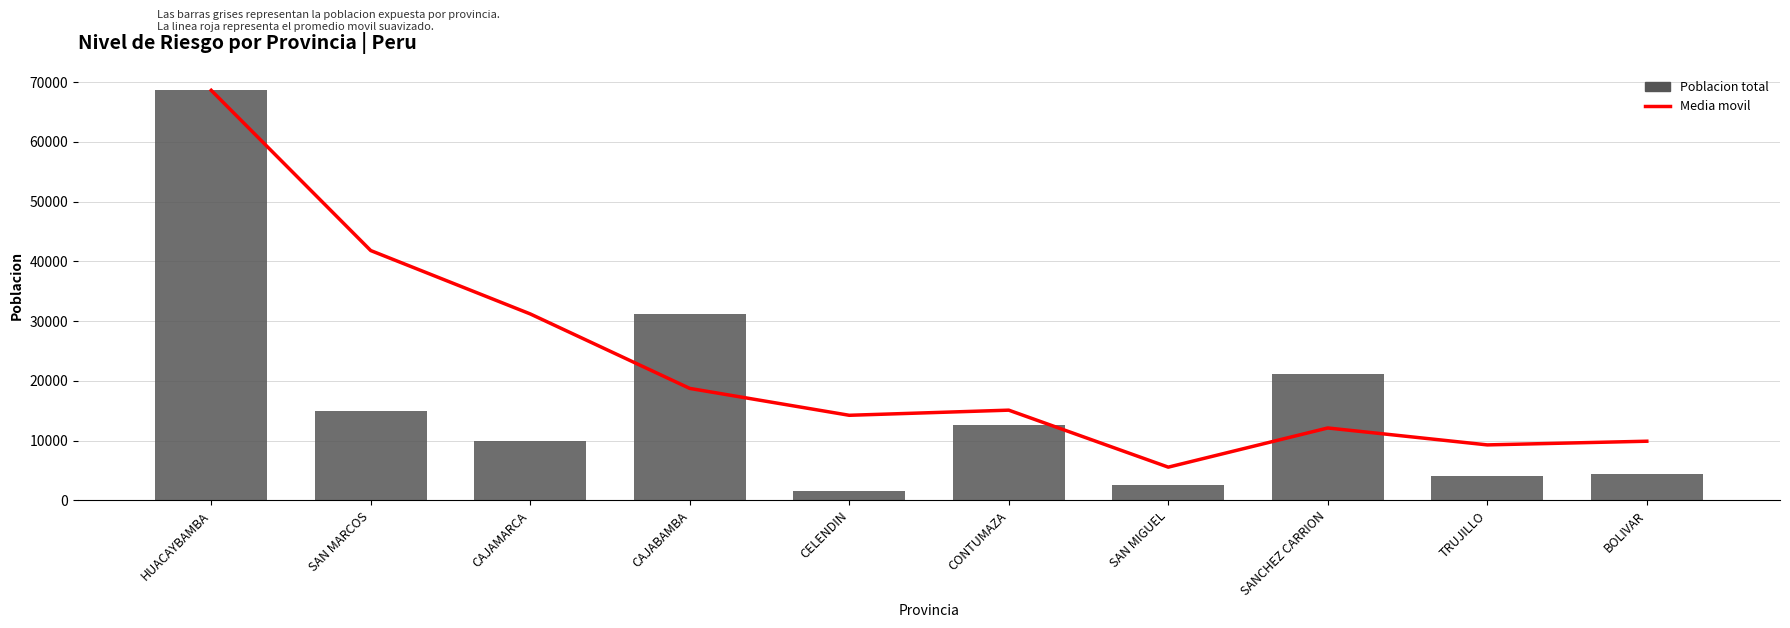

What is the label of the 3rd bar from the right?

SANCHEZ CARRION